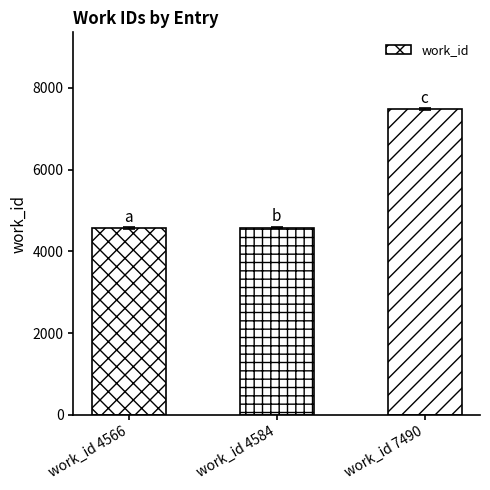

What is the maximum value shown in the chart?

7490